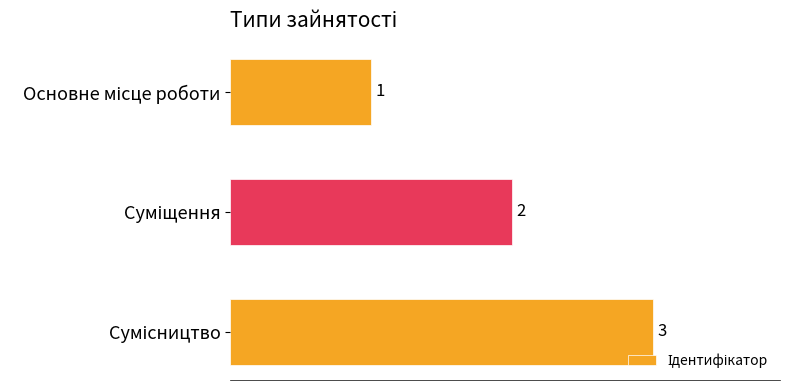

What is the sum of all values?

6